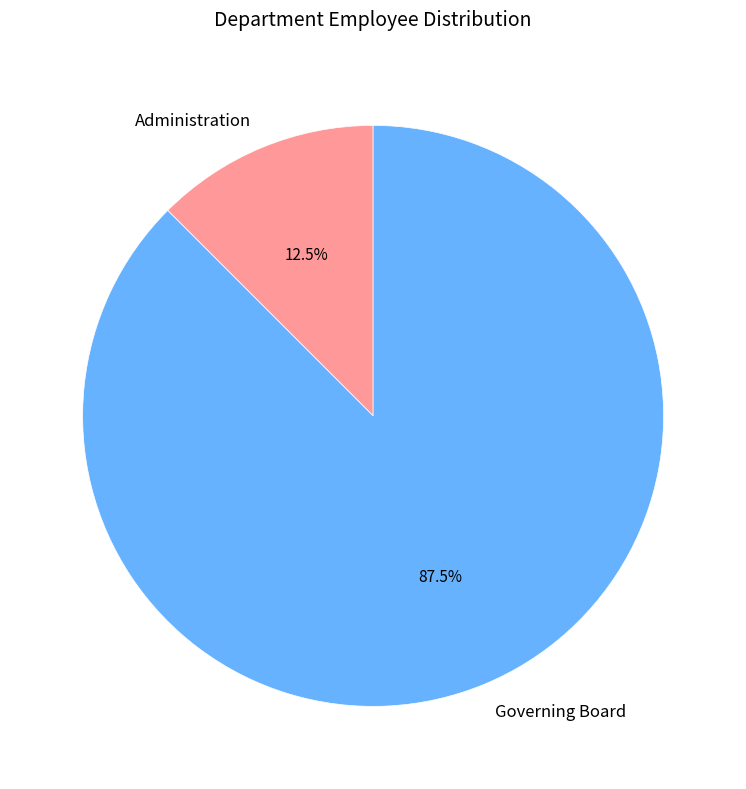

What is the largest slice in the pie chart?

Governing Board